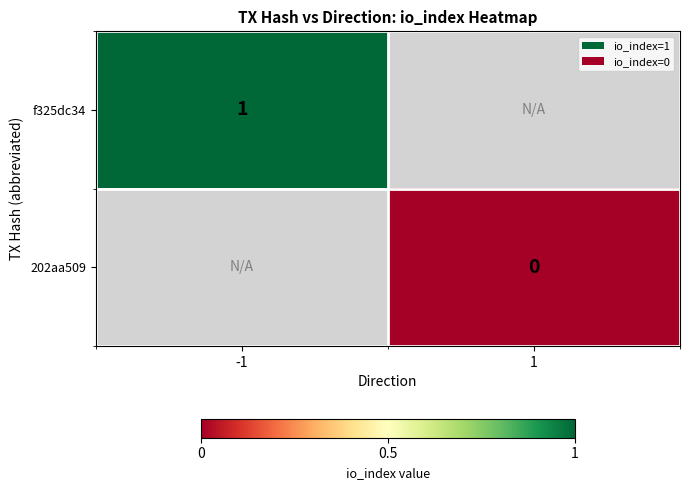

Count the number of categories in the chart.

2